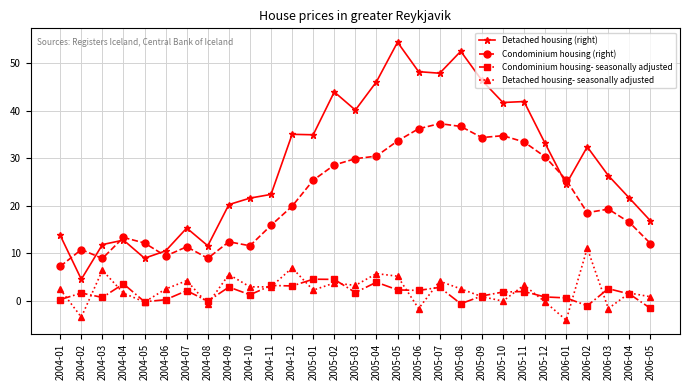

At which category is the sum across all series the highest?

2005-05